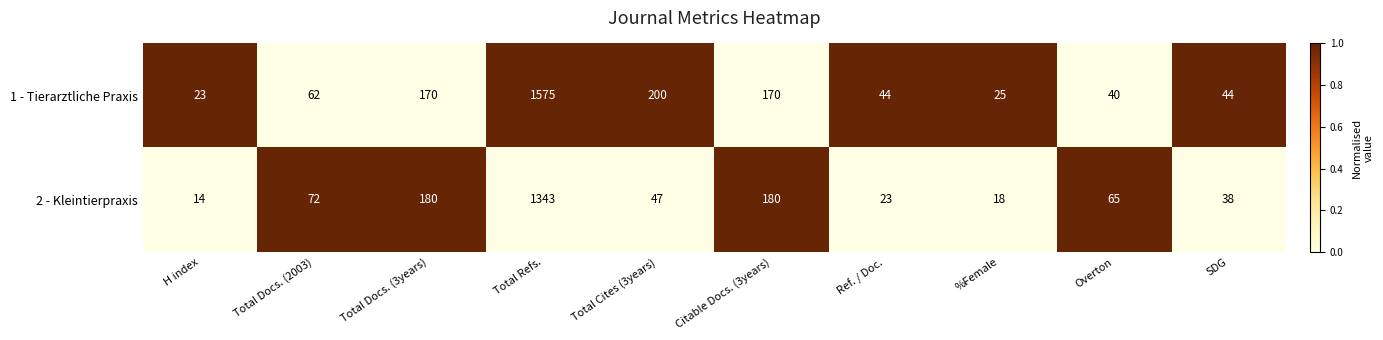

Rank the series by their average value, from highest to lowest.

1 - Tierarztliche Praxis, 2 - Kleintierpraxis